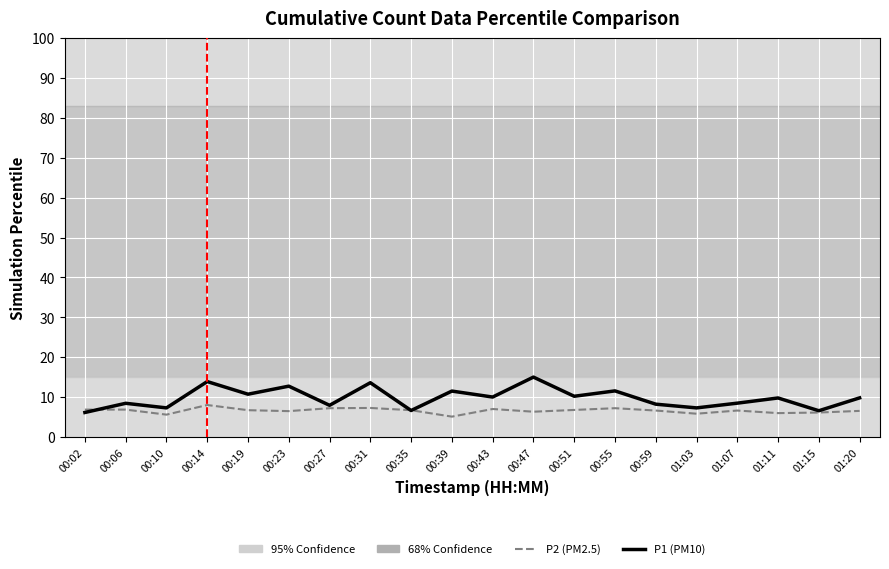

Does the chart display data point markers on the line(s)?

No